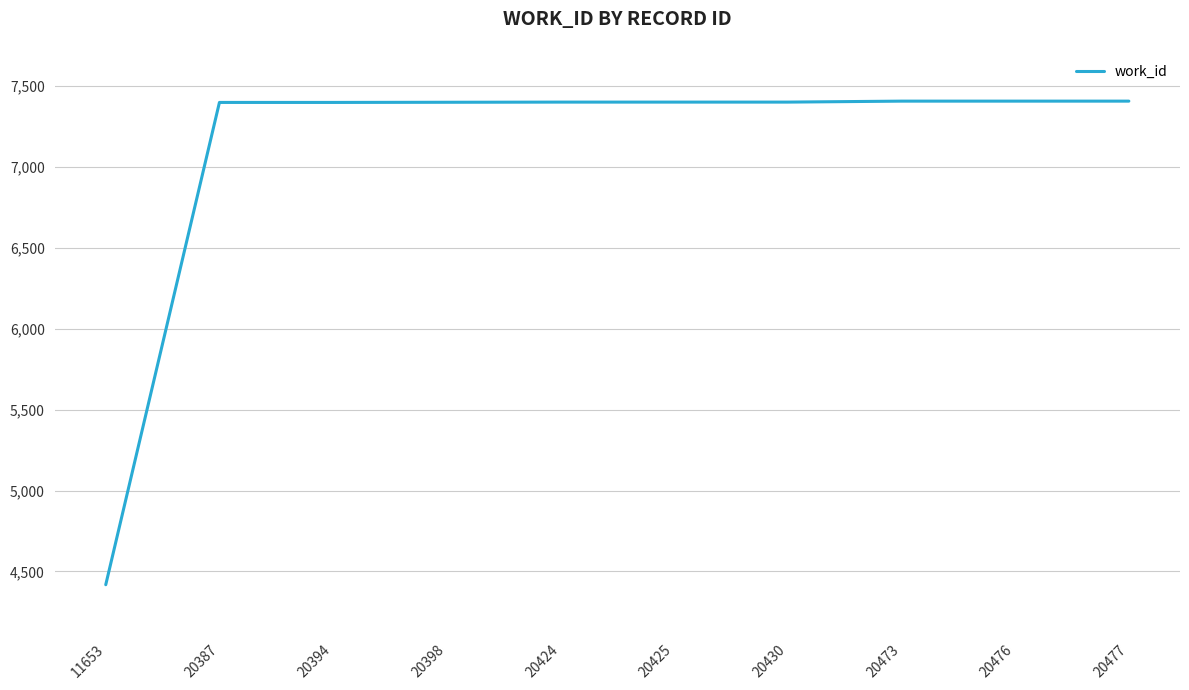

Which label corresponds to the smallest value in the chart?

11653